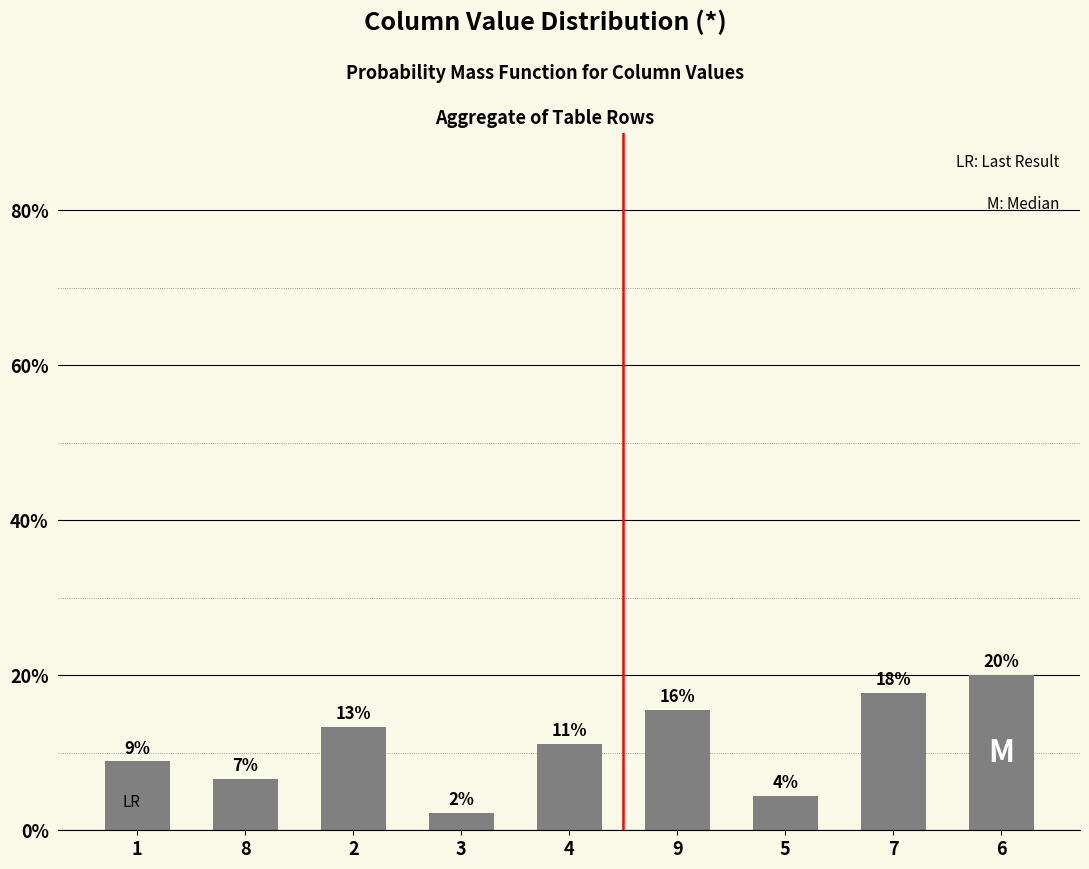

How many bars are there in total?

9